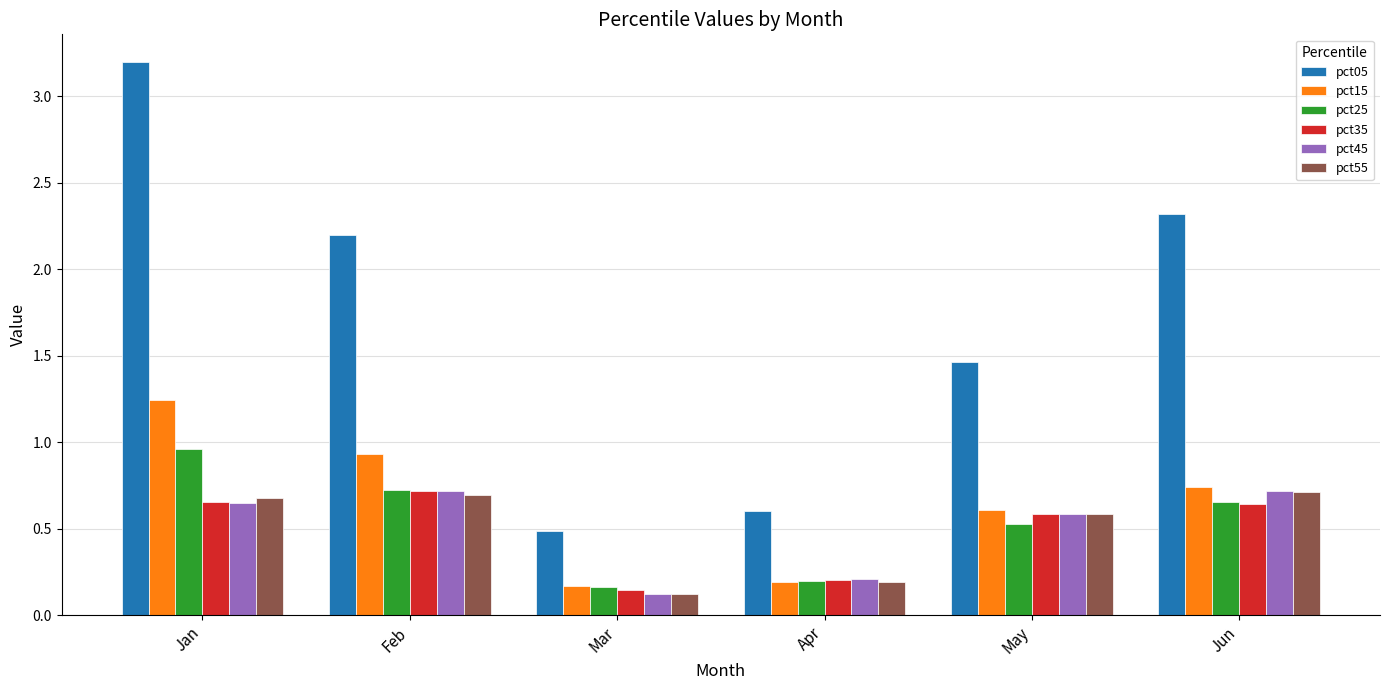

How many bars are there in each group?

6